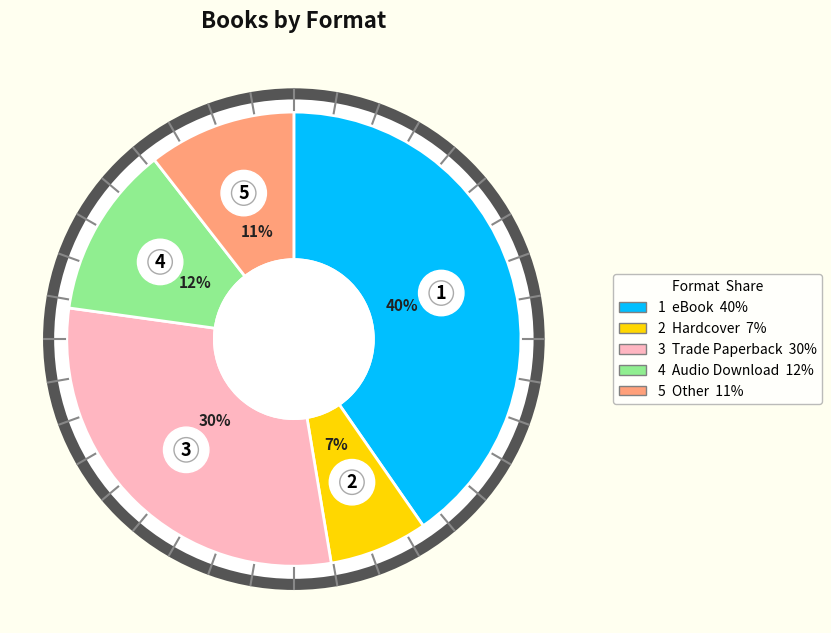

Between eBook and Hardcover, which is larger?

eBook